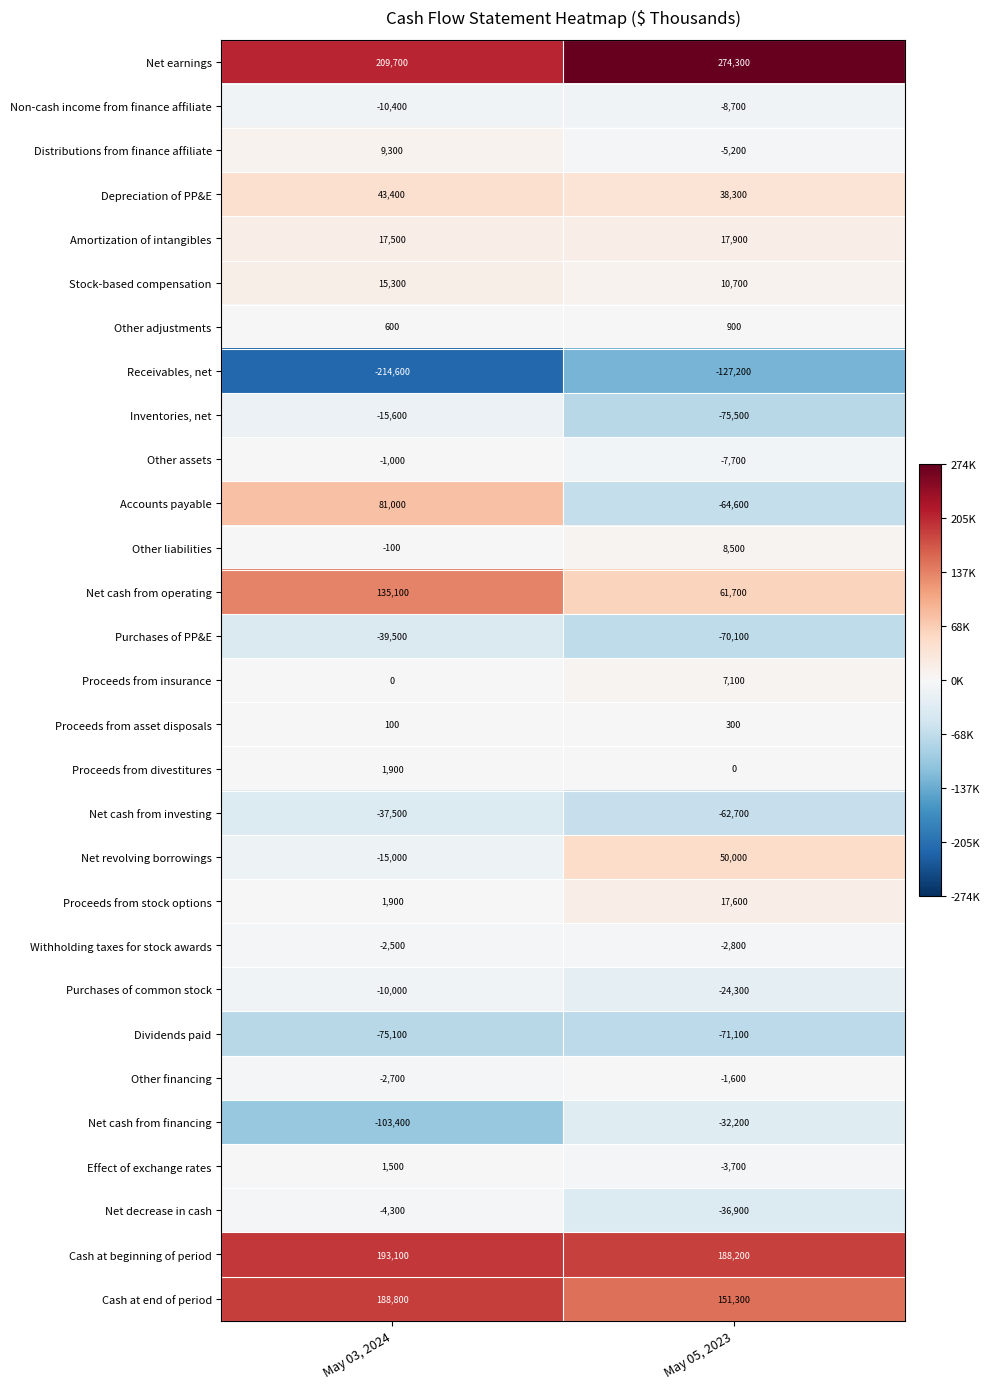

Which series changed the most between May 03, 2024 and May 05, 2023?

Accounts payable